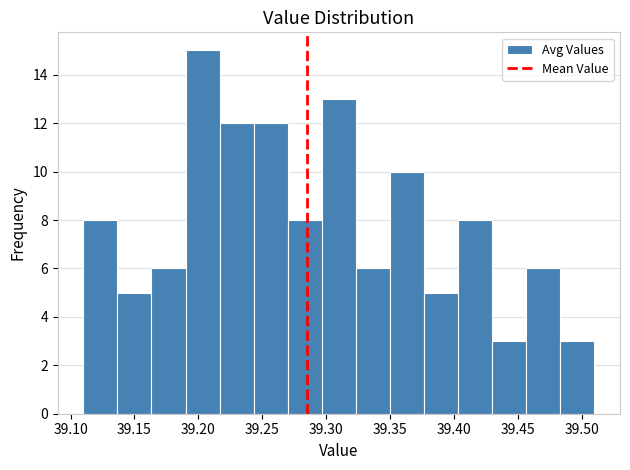

Reading left to right, list every bar in this chart as the range it spans on the x-axis followed by its height. Neither the bar edges nor the heights are printed on the chart, so give them approximately, as read against the axes.

39.110 to 39.135: 8
39.135 to 39.165: 5
39.165 to 39.190: 6
39.190 to 39.215: 15
39.215 to 39.245: 12
39.245 to 39.270: 12
39.270 to 39.295: 8
39.295 to 39.325: 13
39.325 to 39.350: 6
39.350 to 39.375: 10
39.375 to 39.405: 5
39.405 to 39.430: 8
39.430 to 39.455: 3
39.455 to 39.485: 6
39.485 to 39.510: 3